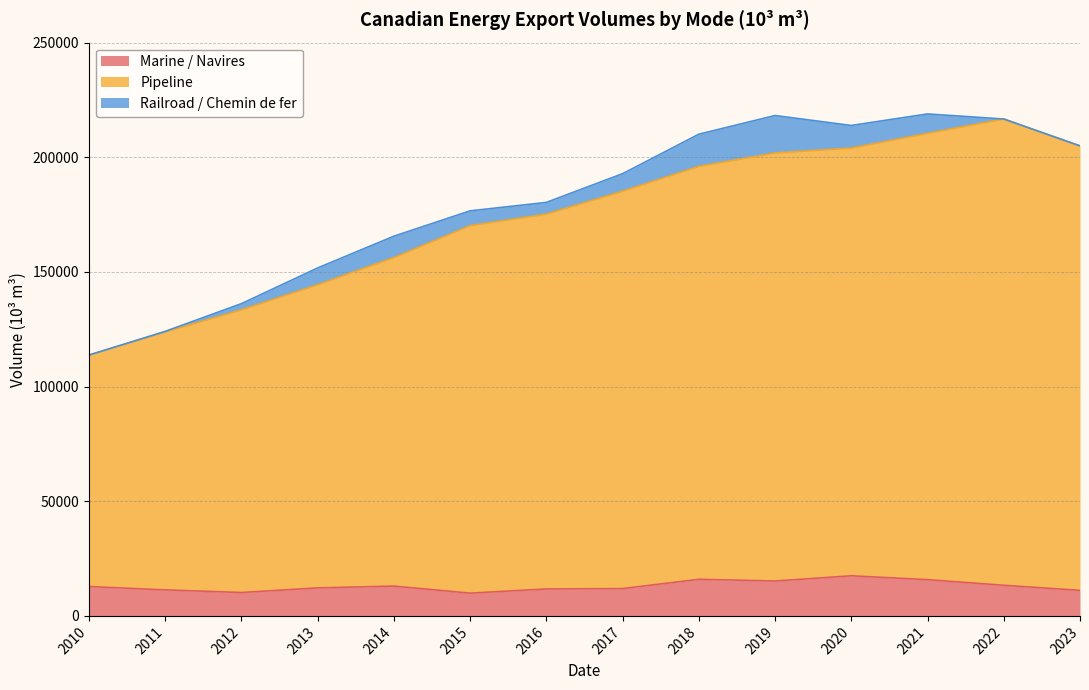

True or false: Marine / Navires and Pipeline intersect in this chart.

False